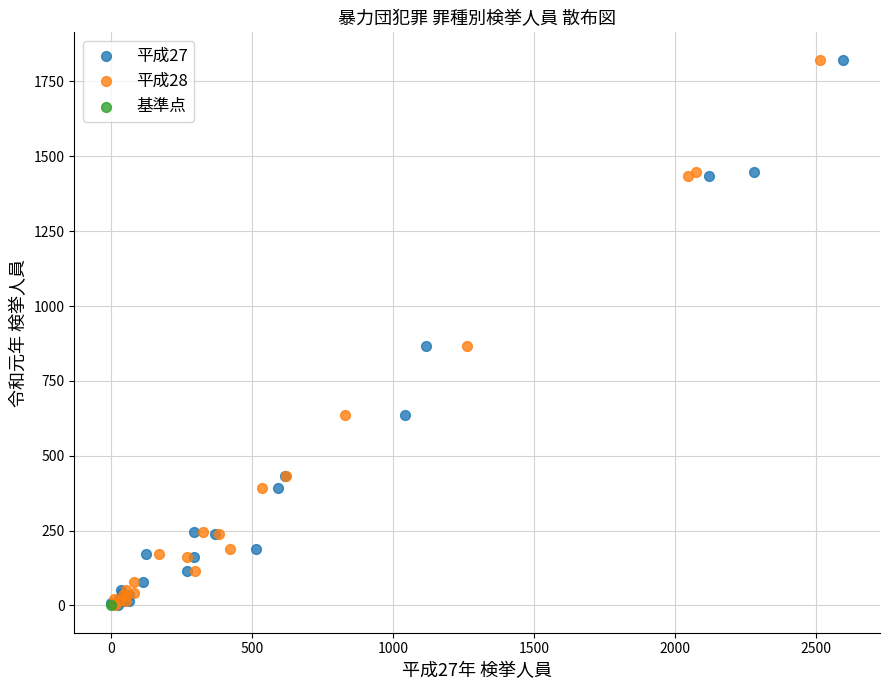

What are all the series names shown in the legend?

平成27, 平成28, 基準点